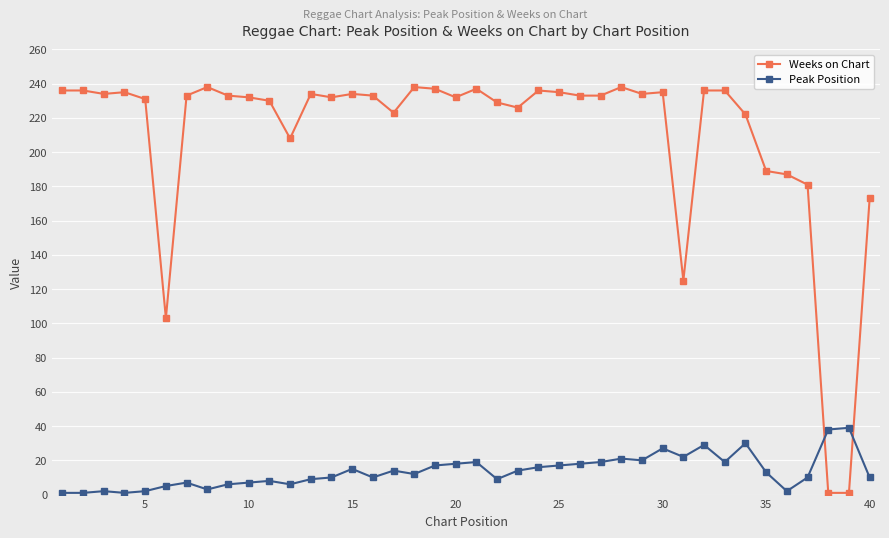

True or false: Weeks on Chart has more than 0 points higher than both neighbors.

True